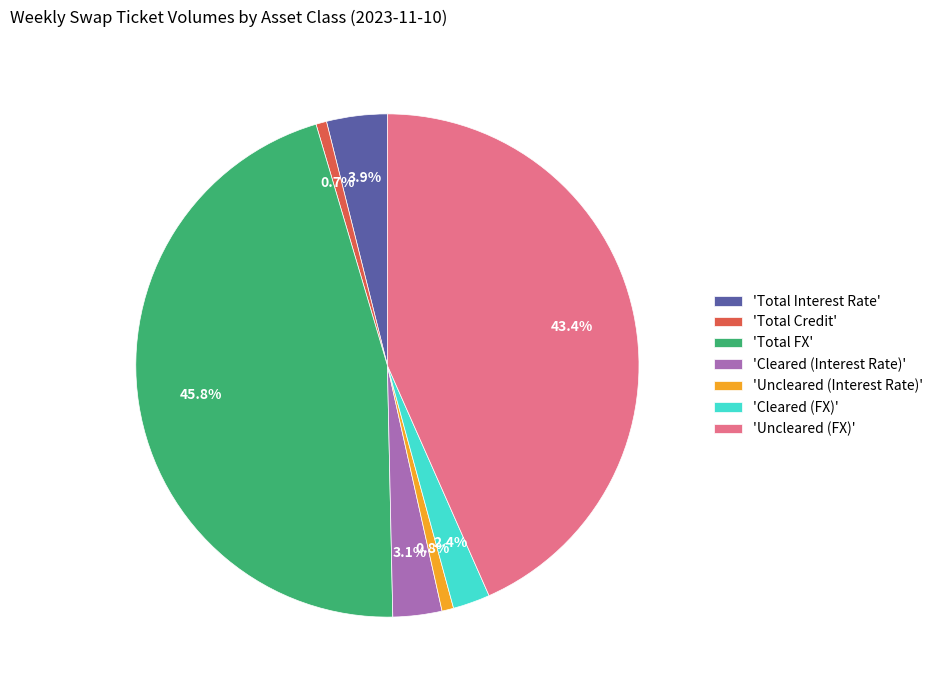

What is the largest slice in the pie chart?

'Total FX'